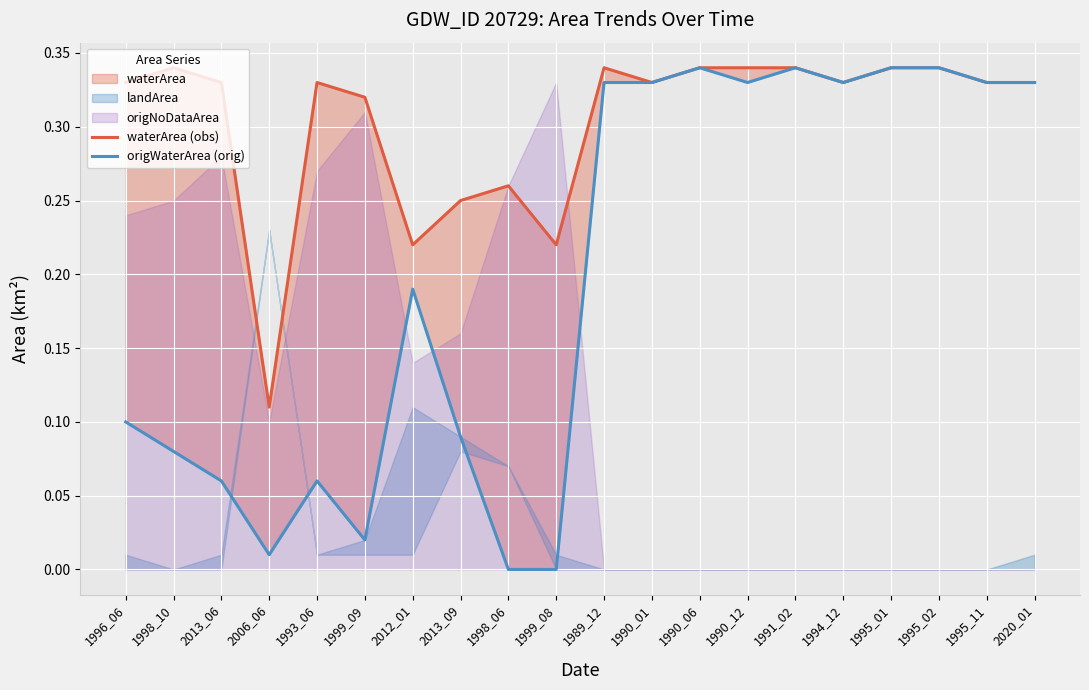

What is the difference between the maximum and minimum values in the waterArea (obs) series?

0.2